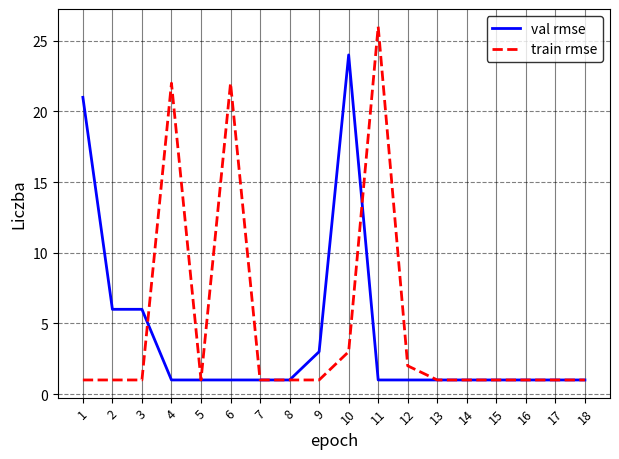

True or false: val rmse and train rmse intersect in this chart.

True